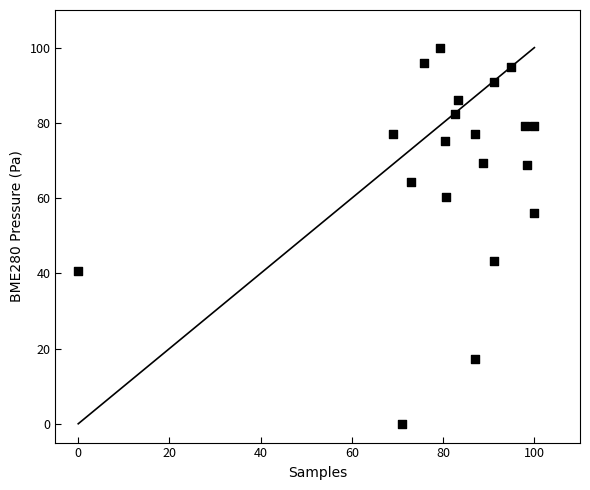

What is the range of Y values (max minus min)?

100.0